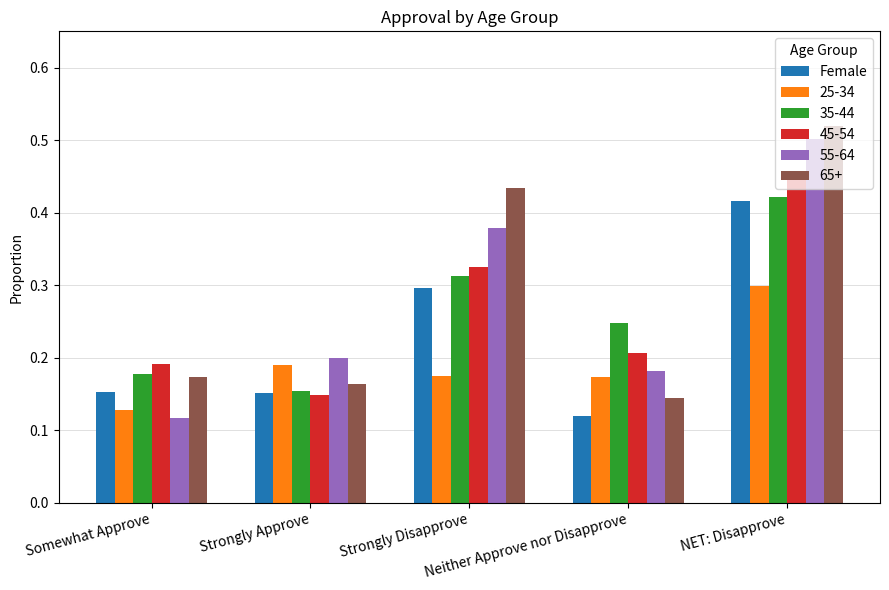

Count the 65+ values in the range 0 to 1.

5